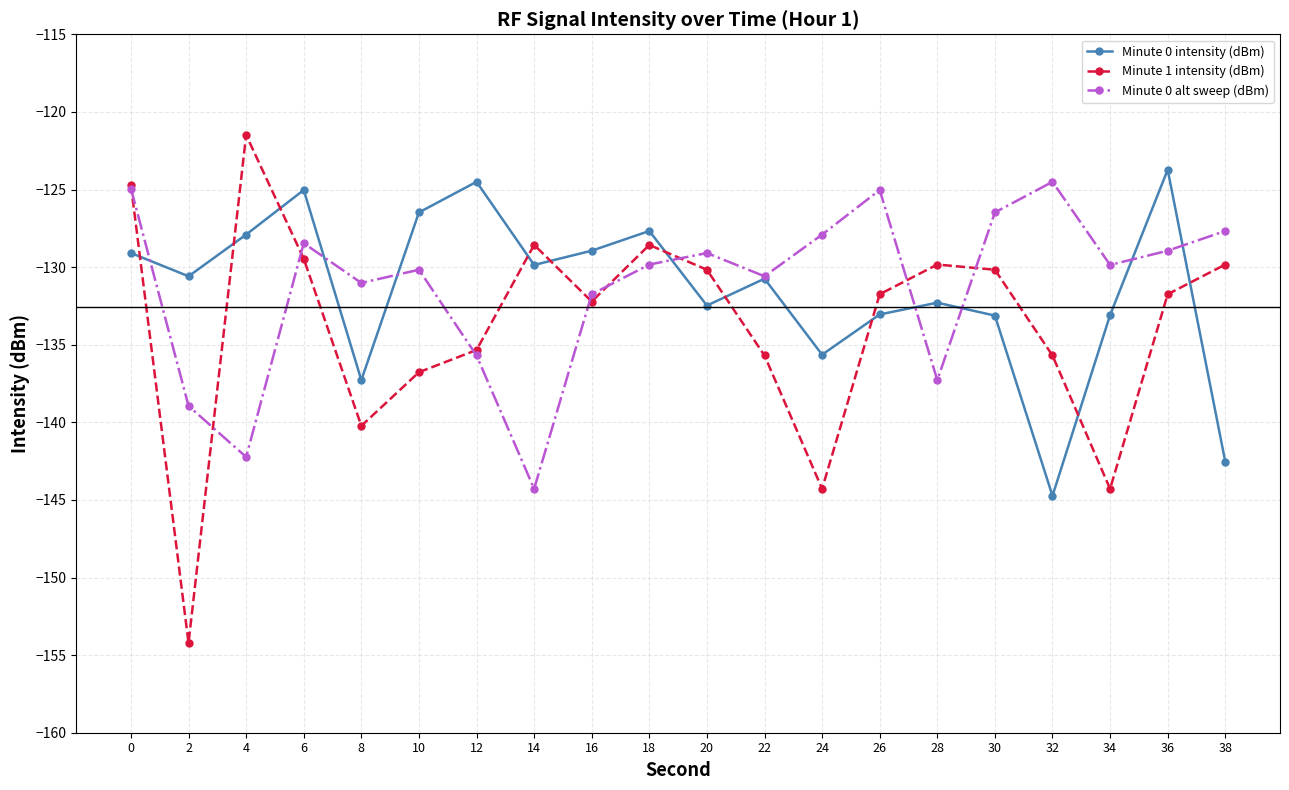

What is the average value of the Minute 1 intensity (dBm) series?

-133.8